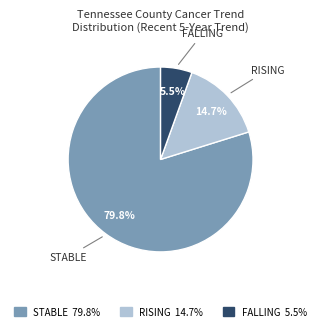

Combined, do RISING 14.7% and FALLING 5.5% account for over 50%?

No